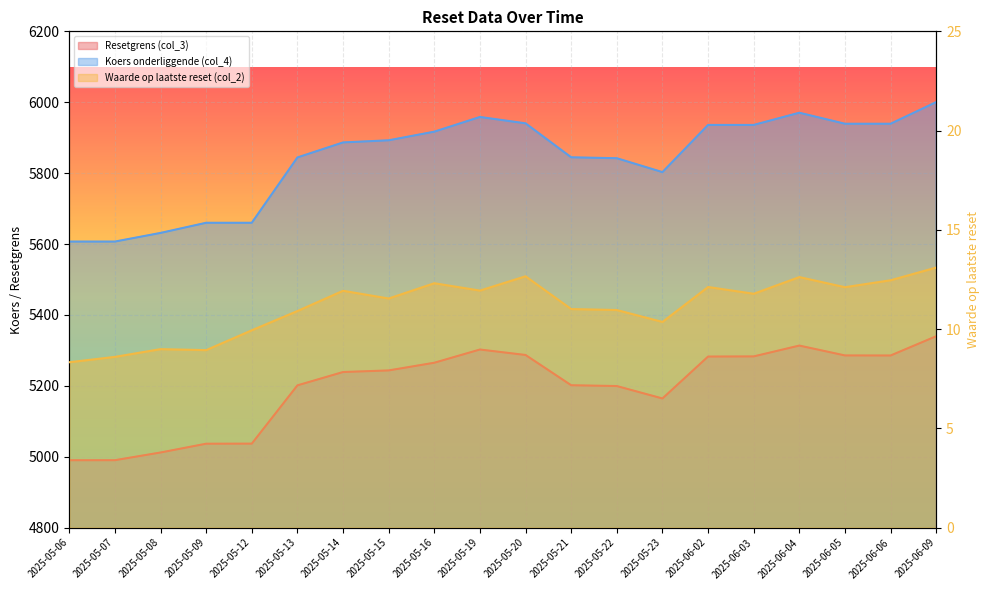

What position from the left is 2025-05-22?

13